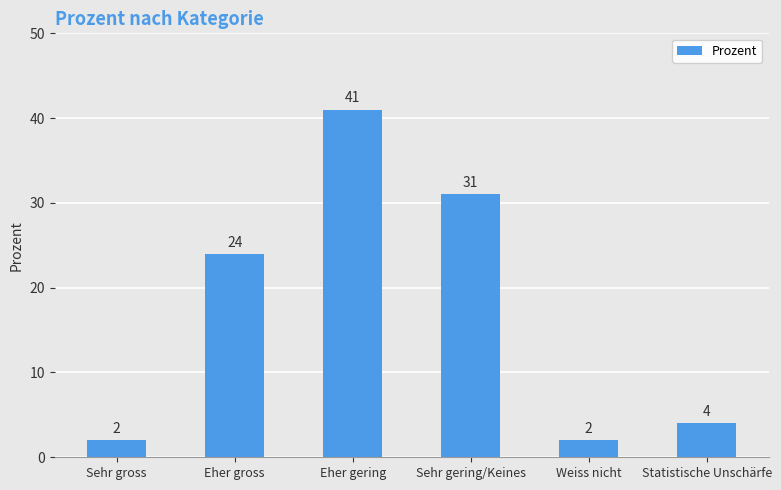

What position from the right is Weiss nicht?

2